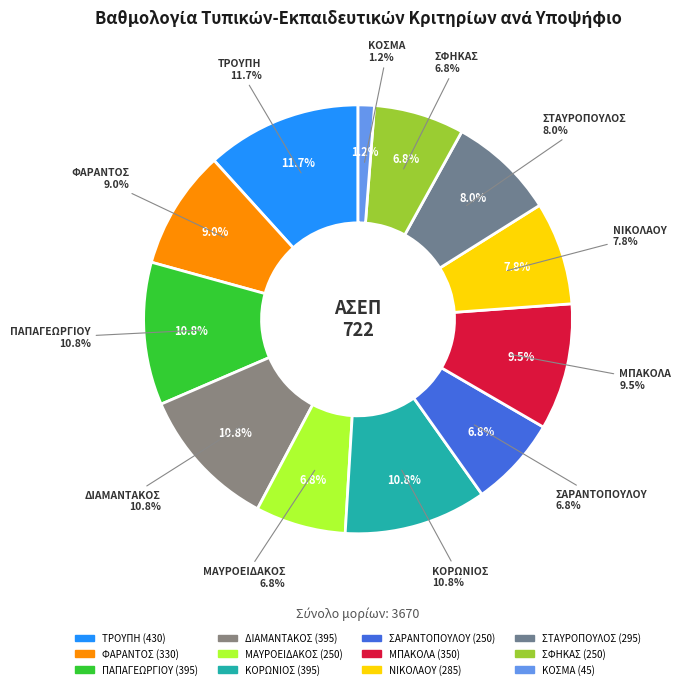

To the nearest percent, what is the difference between the largest and smallest slice percentages?

10%